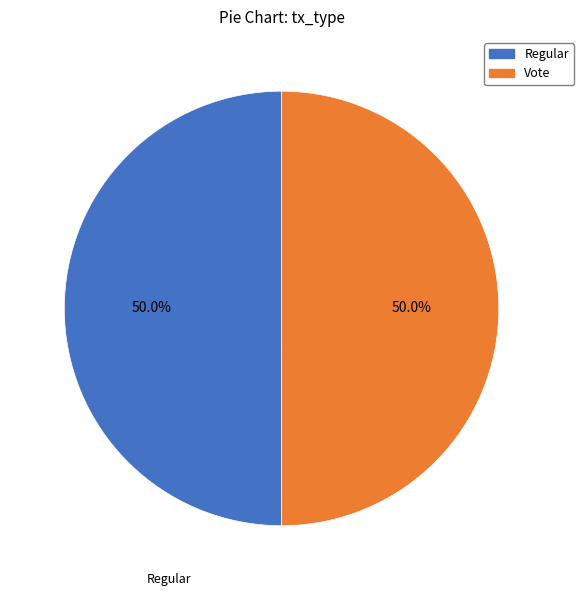

To the nearest percent, what is the combined percentage of Regular and Vote?

100%